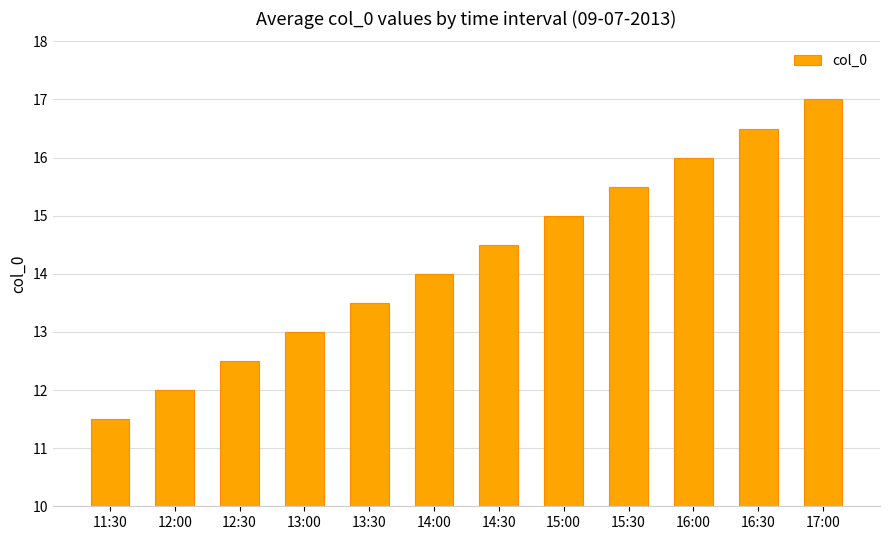

List the labels in order of value, smallest first.

11:30, 12:00, 12:30, 13:00, 13:30, 14:00, 14:30, 15:00, 15:30, 16:00, 16:30, 17:00